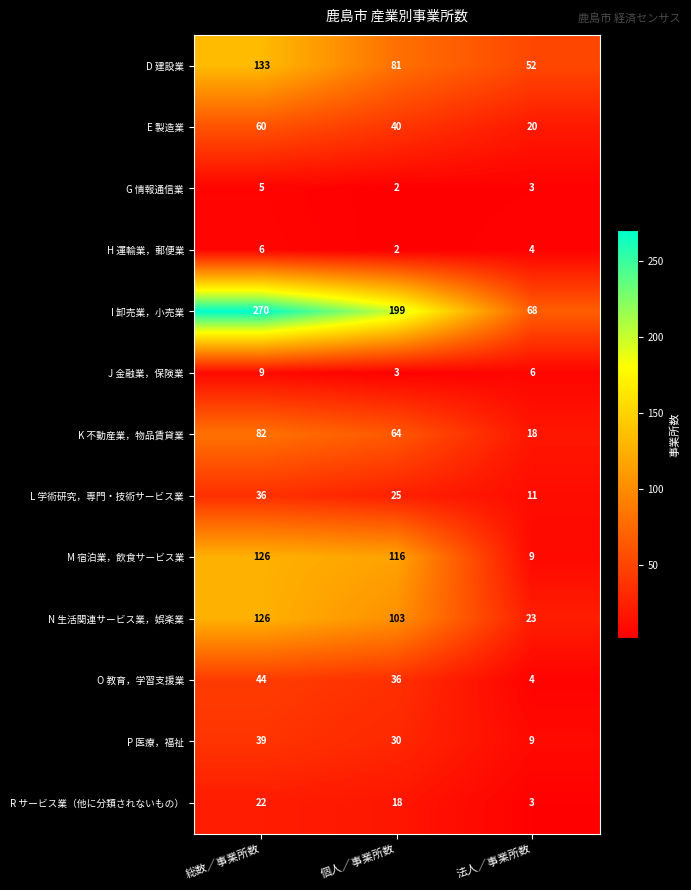

At which category does the chart reach its minimum across all series?

個人／事業所数